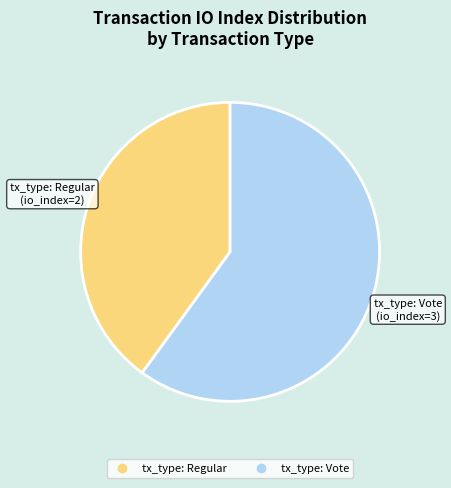

Which has a higher value, tx_type: Vote or tx_type: Regular?

tx_type: Vote